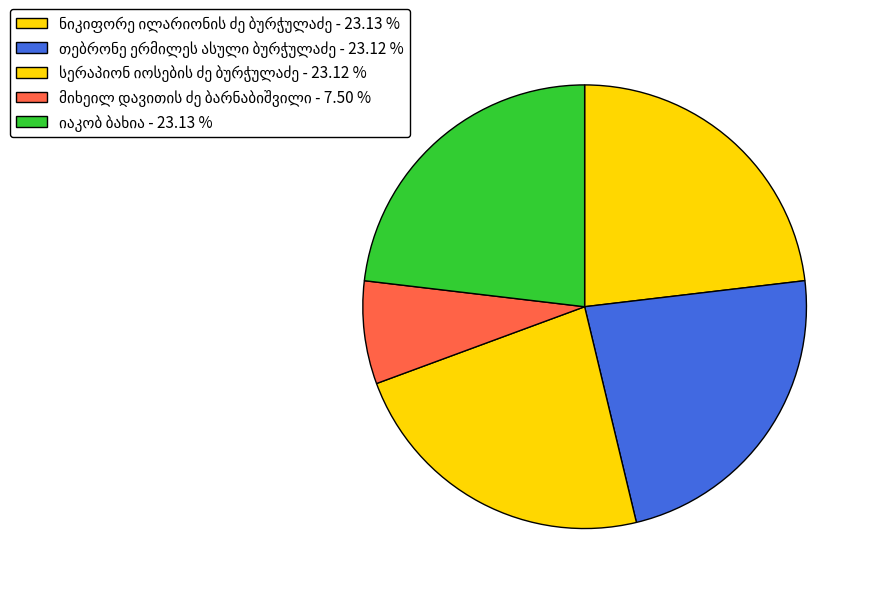

Is there any slice that represents more than half of the pie?

No